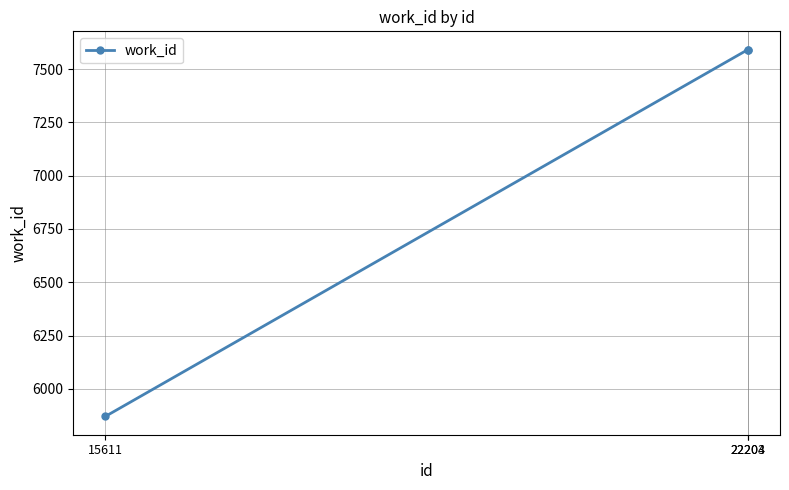

Reading left to right, transcribe all the data shown in this chart.

15611=5871	22203=7591	22204=7591